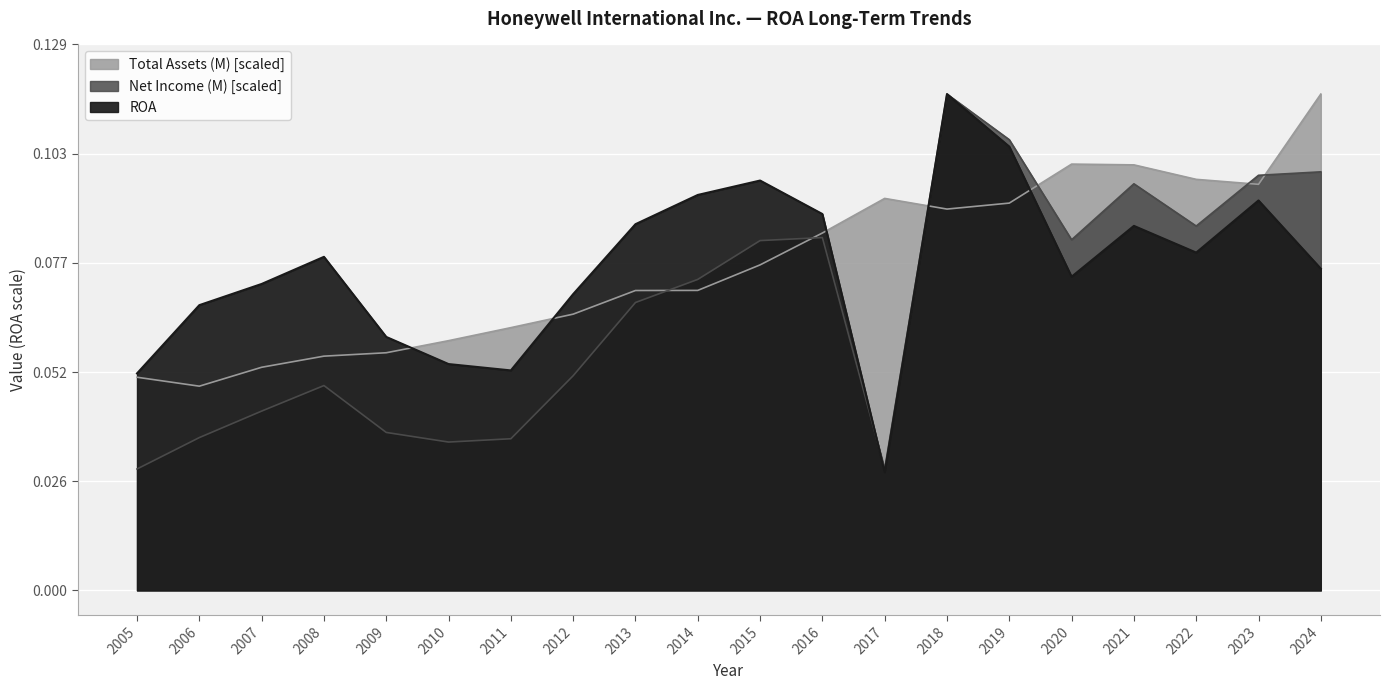

Is it true that Net Income (M) equals 0.1 at 2020?

True